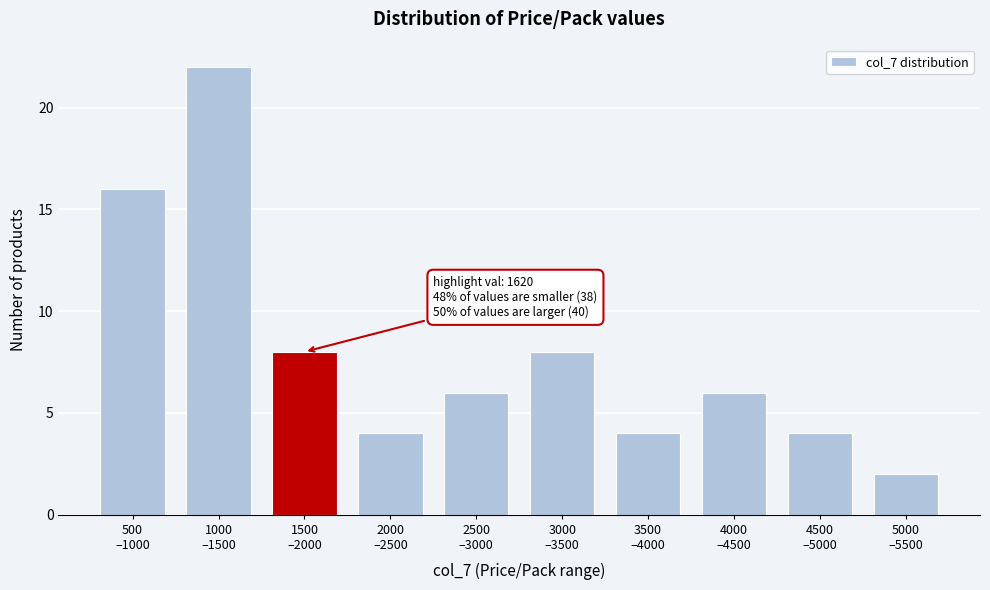

Reading left to right, extract all data points from this chart.

16	22	8	4	6	8	4	6	4	2